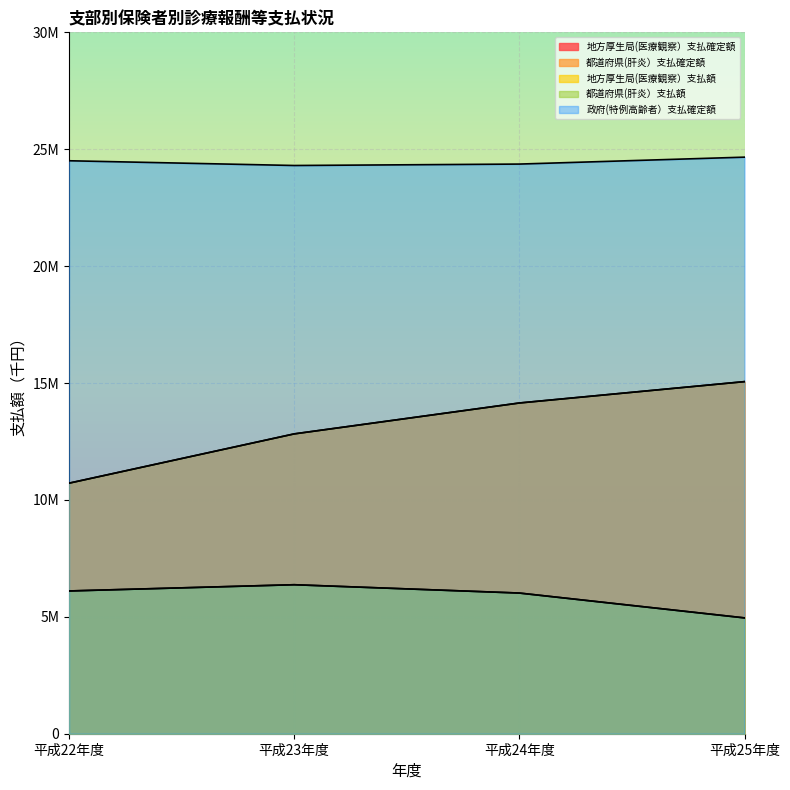

The 地方厚生局(医療観察）支払額 series shows 10716397 at 平成22年度. True or false?

True